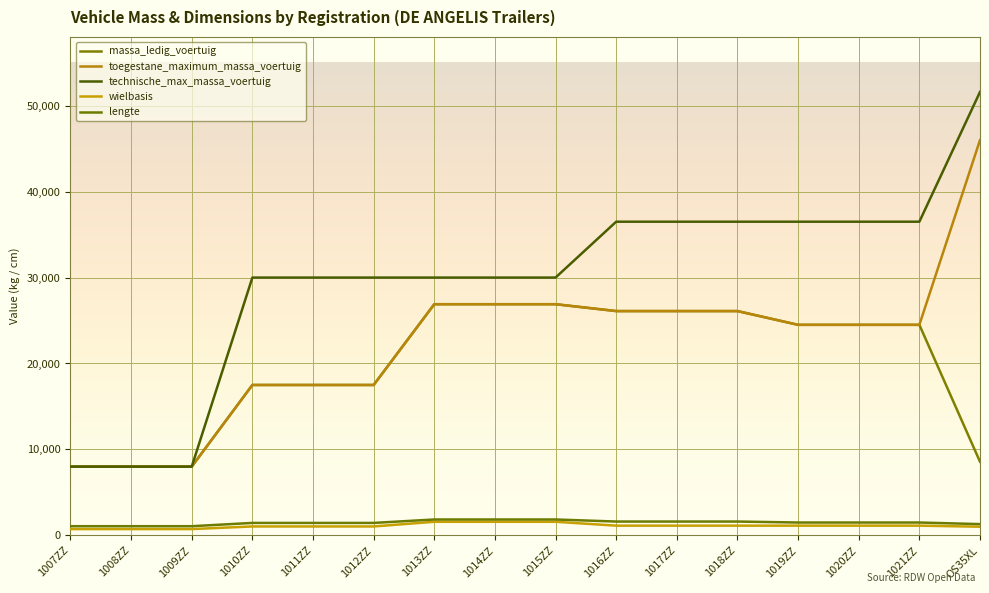

At how many categories does at least one series exceed 6178?

16